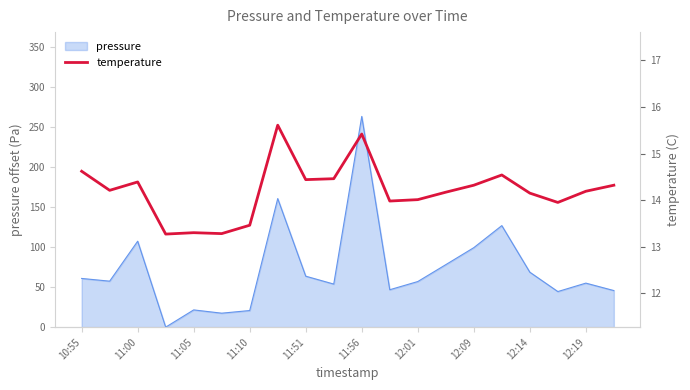

What is the difference between the maximum and minimum values?

2.3